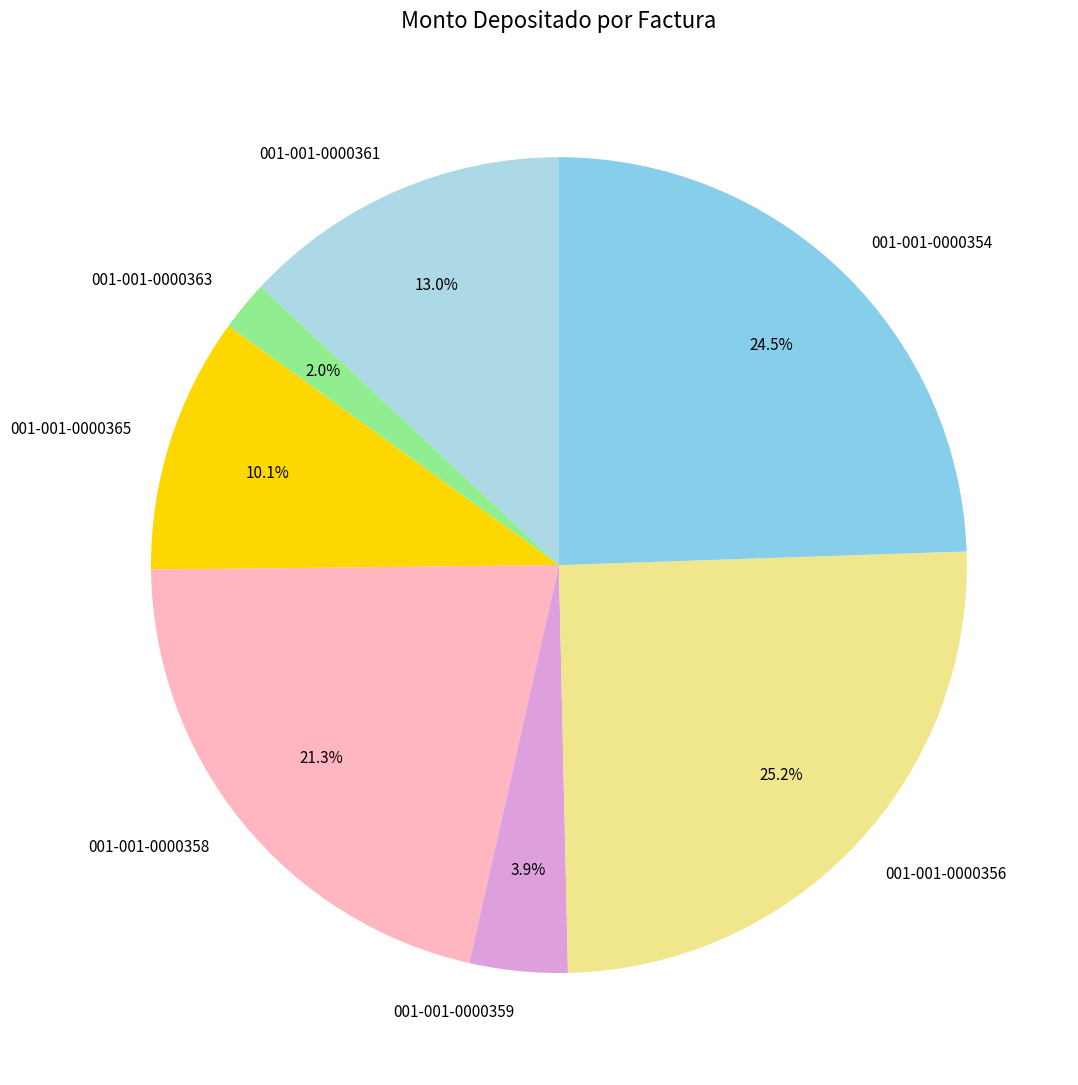

What is the ratio of the value at 001-001-0000361 to the value at 001-001-0000365?

1.3